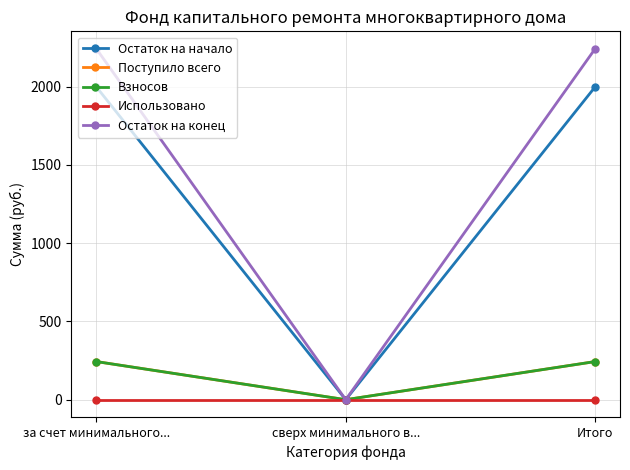

Does the chart have visible grid lines?

Yes